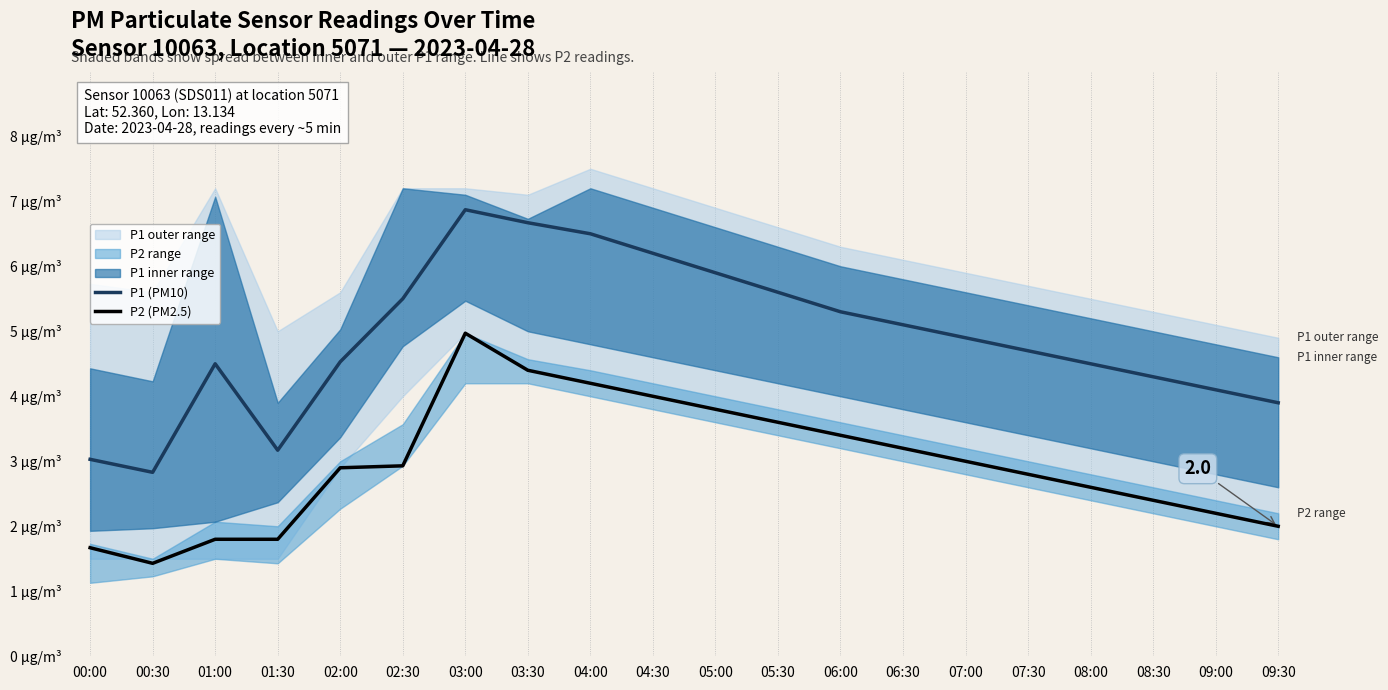

Does the chart display data point markers on the line(s)?

No